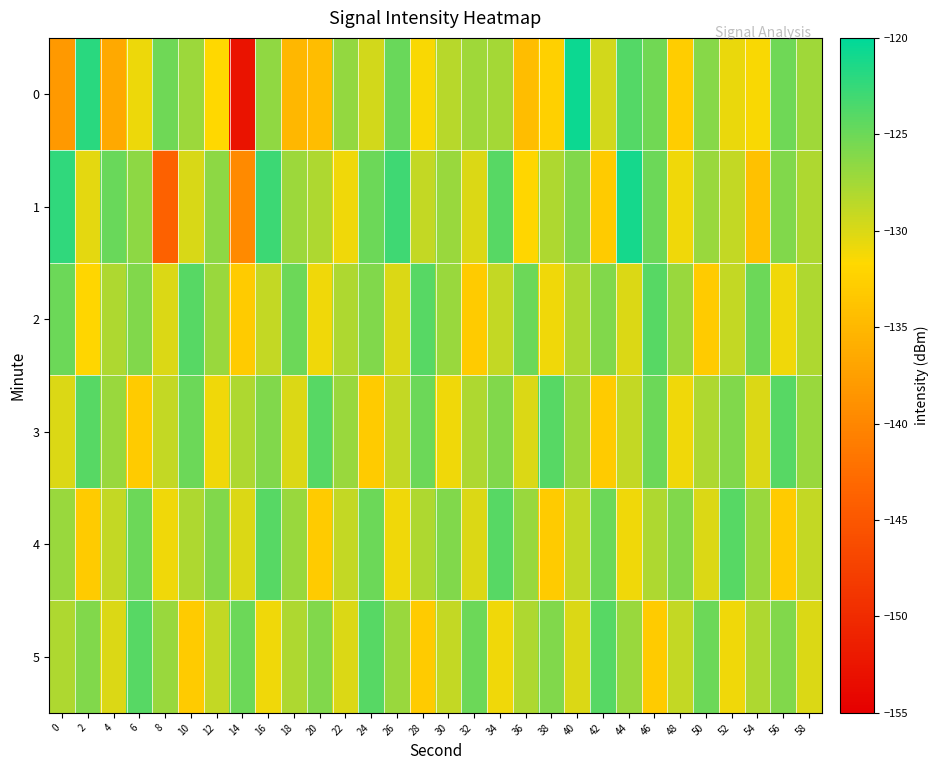

Reading left to right, extract all data points from this chart.

0: 0=-138.1	2=-122.0	4=-136.5	6=-130.8	8=-125.2	10=-127.1	12=-131.6	14=-152.7	16=-126.6	18=-135.2	20=-134.4	22=-126.8	24=-129.6	26=-124.8	28=-131.4	30=-128.4	32=-127.3	34=-127.5	36=-134.4	38=-132.5	40=-120.7	42=-129.6	44=-123.9	46=-125.3	48=-132.7	50=-126.2	52=-130.8	54=-131.5	56=-125.2	58=-127.3
1: 0=-122.3	2=-130.5	4=-124.9	6=-126.5	8=-143.9	10=-129.9	12=-126.5	14=-139.6	16=-122.8	18=-127.1	20=-128.0	22=-131.0	24=-125.0	26=-123.0	28=-129.0	30=-127.0	32=-130.0	34=-124.0	36=-132.0	38=-128.0	40=-126.0	42=-133.0	44=-121.0	46=-125.0	48=-131.0	50=-127.0	52=-129.0	54=-134.0	56=-126.0	58=-128.0
2: 0=-125.0	2=-132.0	4=-128.0	6=-126.0	8=-130.0	10=-124.0	12=-127.0	14=-133.0	16=-129.0	18=-125.0	20=-131.0	22=-128.0	24=-126.0	26=-130.0	28=-124.0	30=-127.0	32=-133.0	34=-129.0	36=-125.0	38=-131.0	40=-128.0	42=-126.0	44=-130.0	46=-124.0	48=-127.0	50=-133.0	52=-129.0	54=-125.0	56=-131.0	58=-128.0
3: 0=-130.0	2=-124.0	4=-127.0	6=-133.0	8=-129.0	10=-125.0	12=-131.0	14=-128.0	16=-126.0	18=-130.0	20=-124.0	22=-127.0	24=-133.0	26=-129.0	28=-125.0	30=-131.0	32=-128.0	34=-126.0	36=-130.0	38=-124.0	40=-127.0	42=-133.0	44=-129.0	46=-125.0	48=-131.0	50=-128.0	52=-126.0	54=-130.0	56=-124.0	58=-127.0
4: 0=-127.0	2=-133.0	4=-129.0	6=-125.0	8=-131.0	10=-128.0	12=-126.0	14=-130.0	16=-124.0	18=-127.0	20=-133.0	22=-129.0	24=-125.0	26=-131.0	28=-128.0	30=-126.0	32=-130.0	34=-124.0	36=-127.0	38=-133.0	40=-129.0	42=-125.0	44=-131.0	46=-128.0	48=-126.0	50=-130.0	52=-124.0	54=-127.0	56=-133.0	58=-129.0
5: 0=-128.0	2=-126.0	4=-130.0	6=-124.0	8=-127.0	10=-133.0	12=-129.0	14=-125.0	16=-131.0	18=-128.0	20=-126.0	22=-130.0	24=-124.0	26=-127.0	28=-133.0	30=-129.0	32=-125.0	34=-131.0	36=-128.0	38=-126.0	40=-130.0	42=-124.0	44=-127.0	46=-133.0	48=-129.0	50=-125.0	52=-131.0	54=-128.0	56=-126.0	58=-130.0